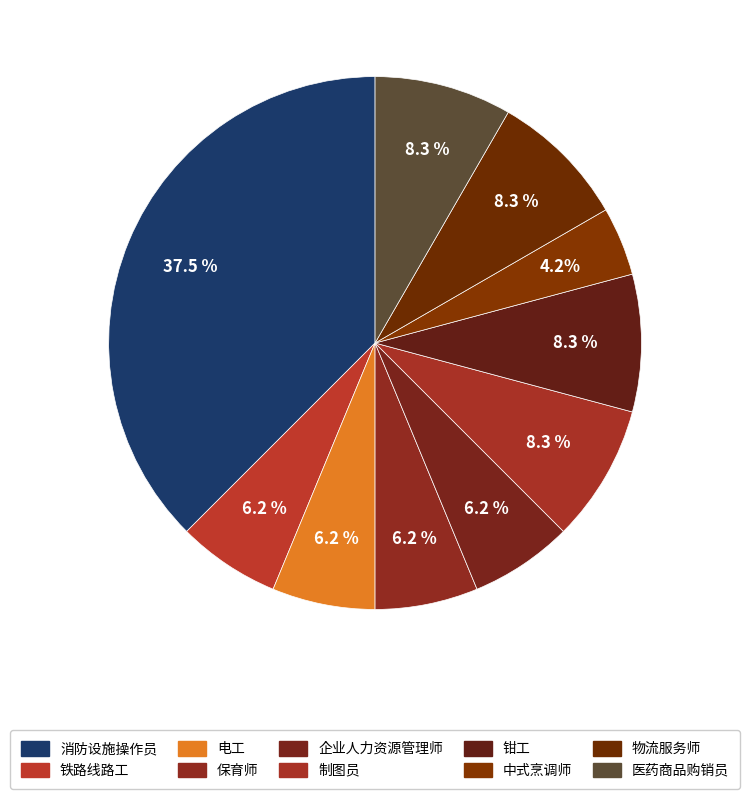

How many segments does this pie chart have?

10